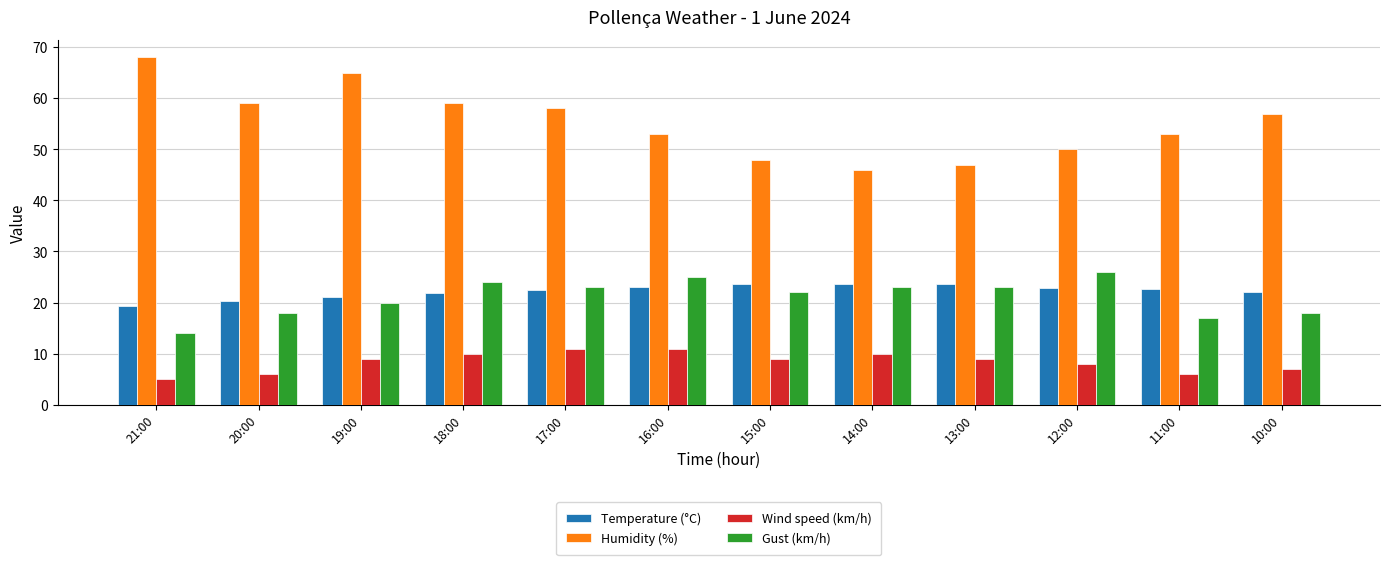

Rank the series at 12:00 from lowest to highest value.

Wind speed (km/h), Temperature (°C), Gust (km/h), Humidity (%)